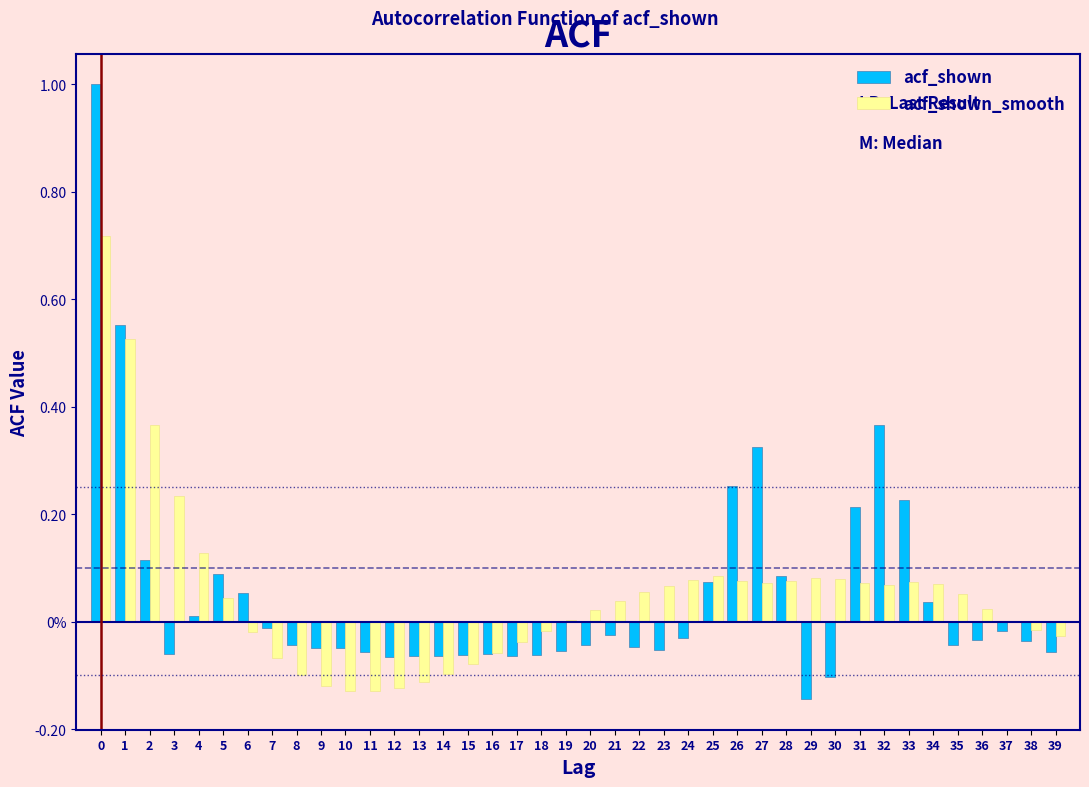

Does the chart contain stacked bars?

No